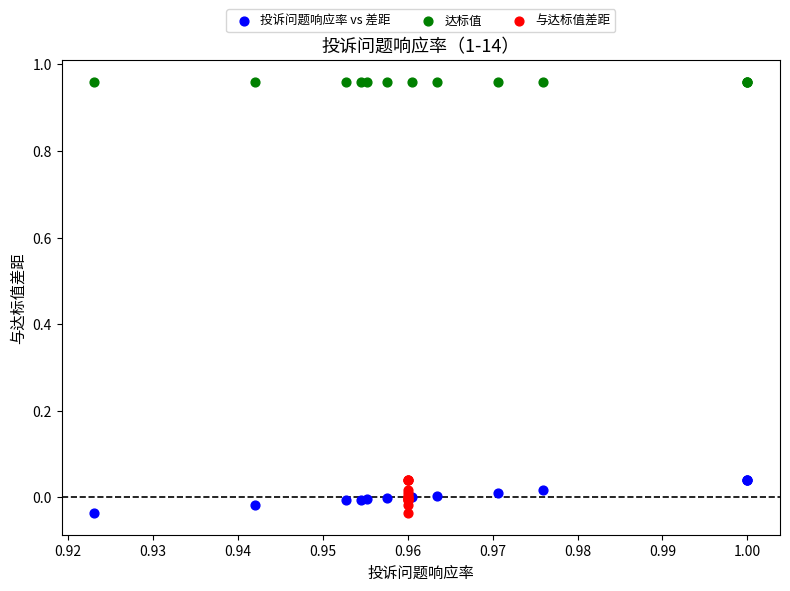

Which series reaches the maximum Y coordinate?

达标值